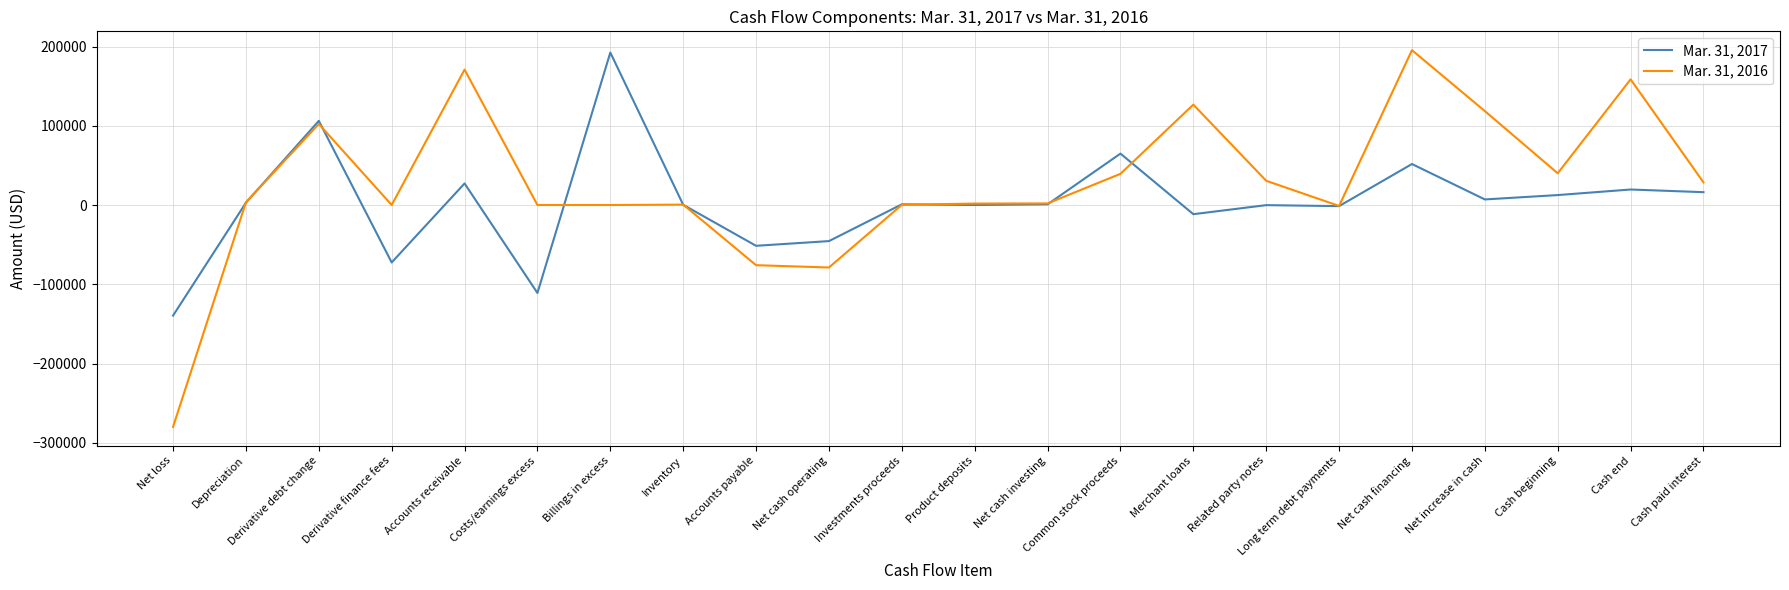

Is it true that Mar. 31, 2016 equals 38878 at Cash end?

False